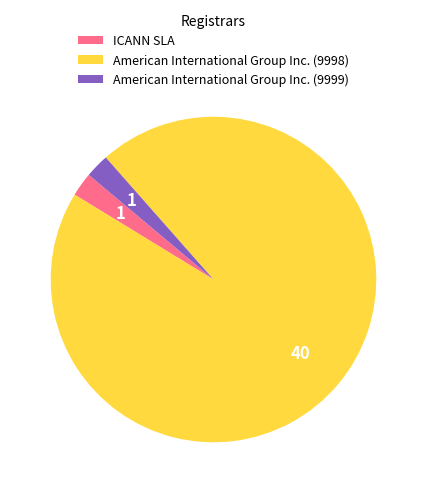

Which slice represents more than half of the pie?

American International Group Inc. (9998)